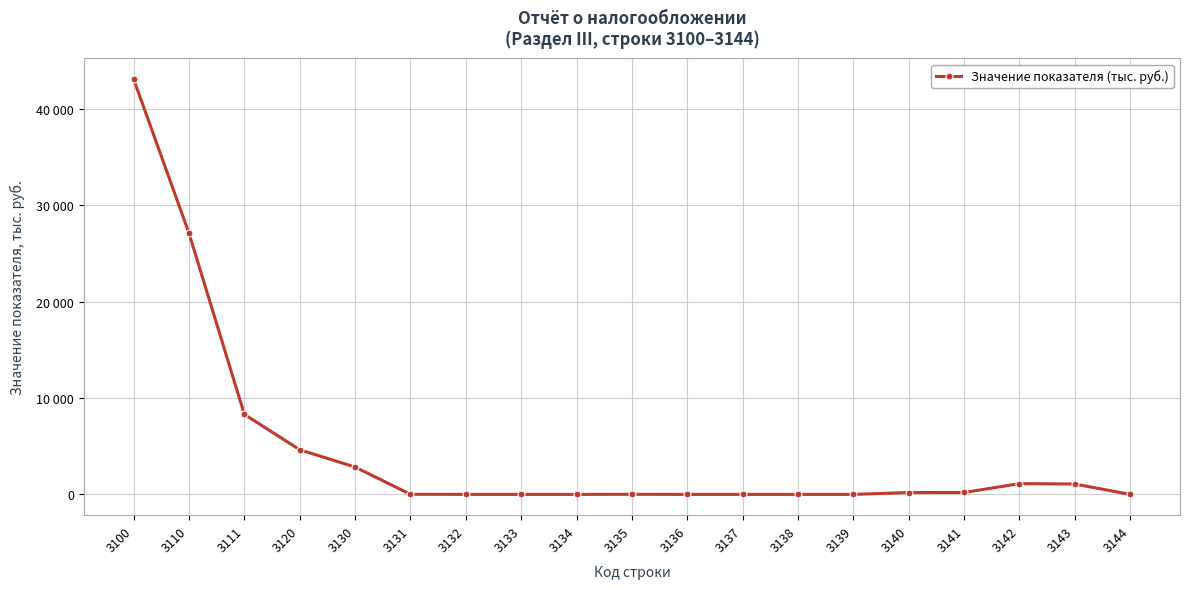

What is the value of the 15th point from the left?

195